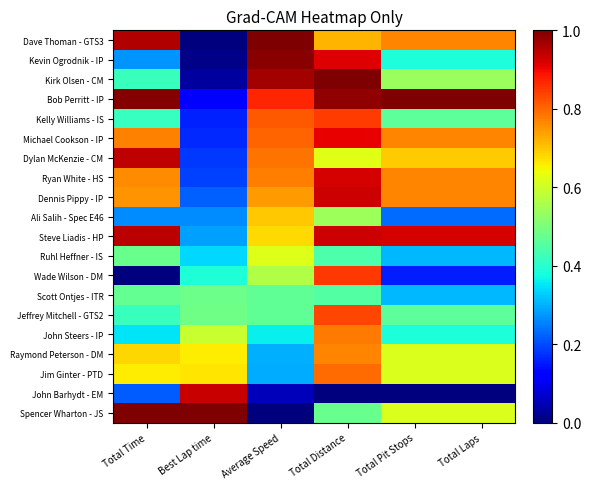

What is the difference between the highest and lowest values at Total Time?

1.0